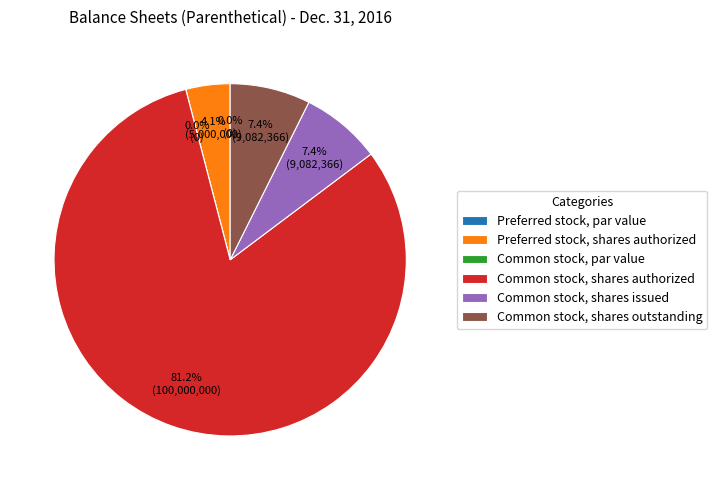

Which category accounts for the majority?

Common stock, shares authorized